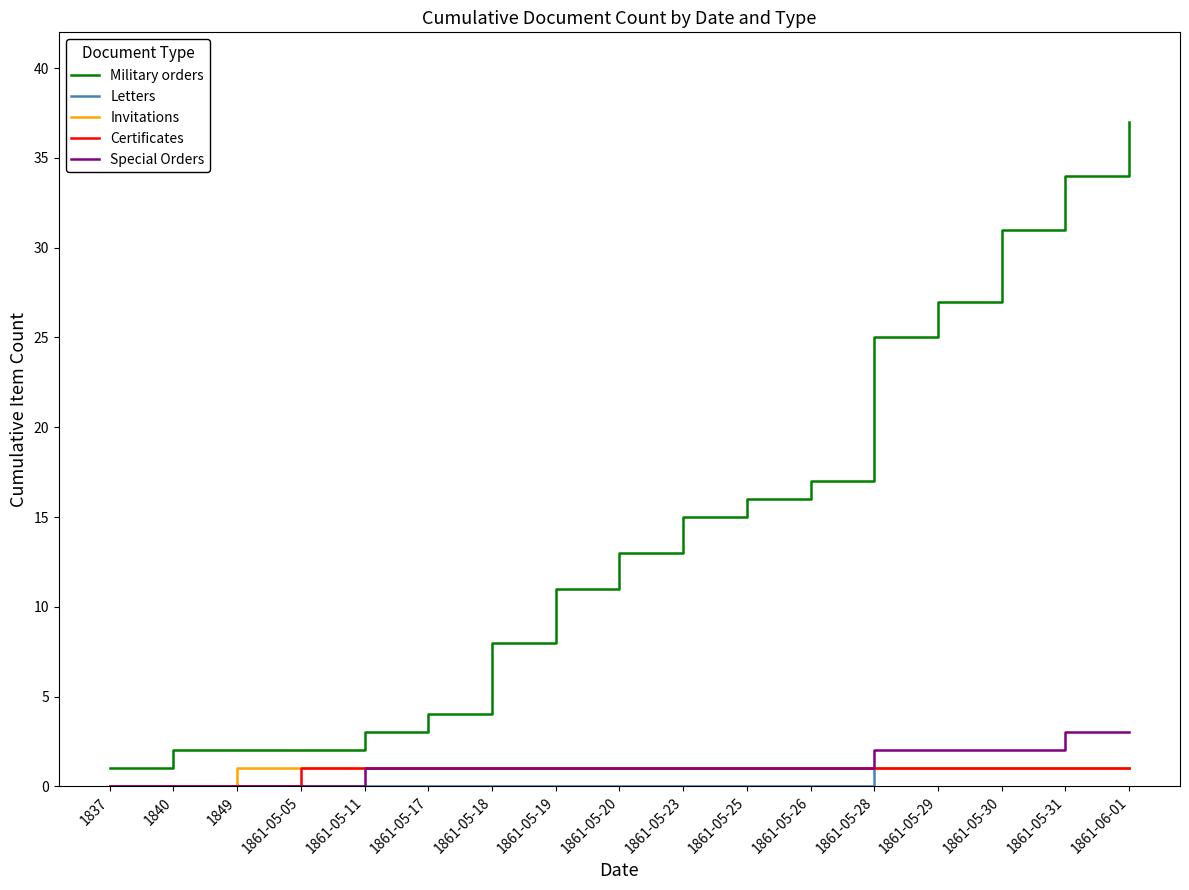

What is the approximate value of Military orders at 1861-05-25?

16